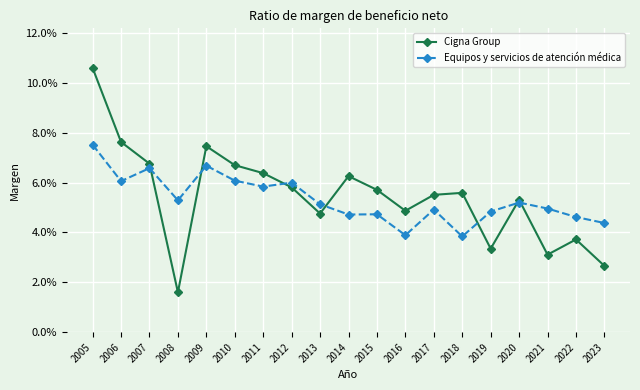

Is it true that Cigna Group equals 0.1 at 2013?

False